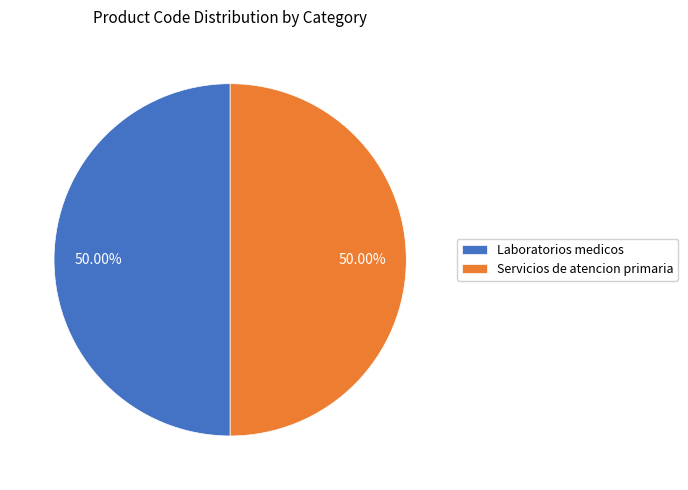

To the nearest percent, what is the combined percentage of Servicios de atencion primaria and Laboratorios medicos?

100%